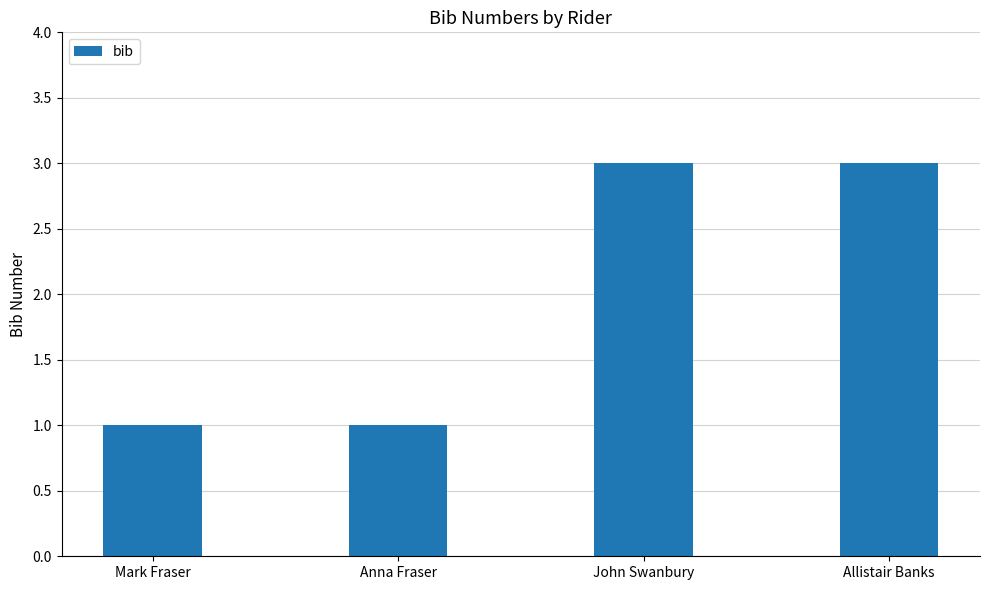

How many values are below 3?

2